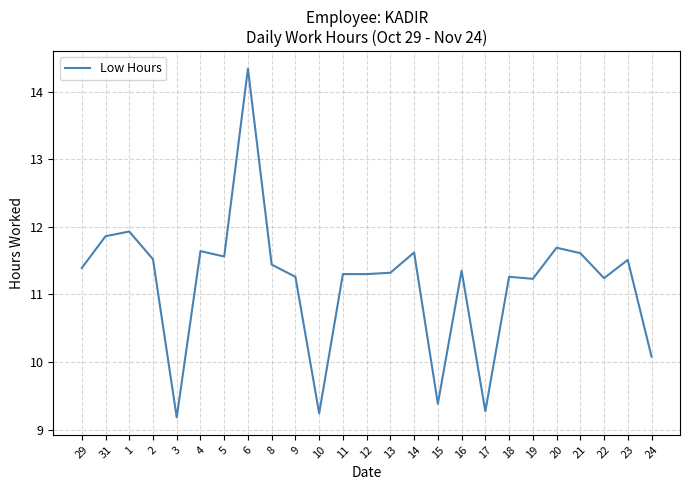

Where is the first local maximum?

1